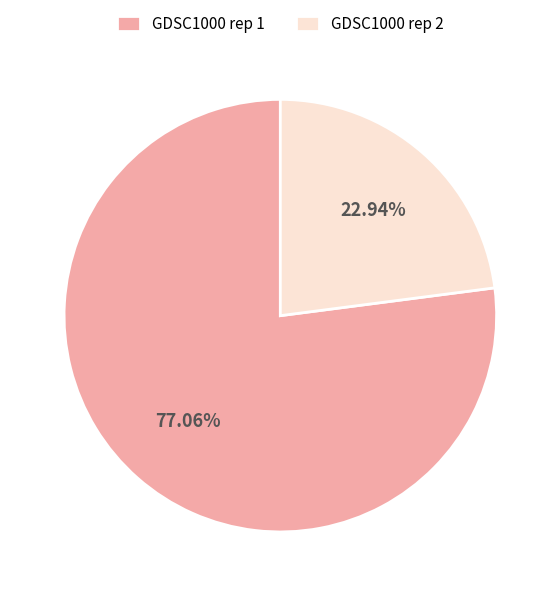

What percentage is NOT represented by GDSC1000 rep 1?

22.9%